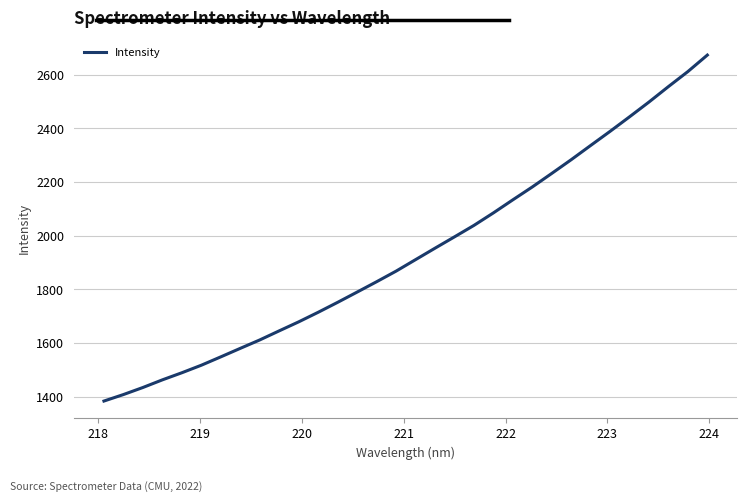

What is the sum of all values?

62045.5